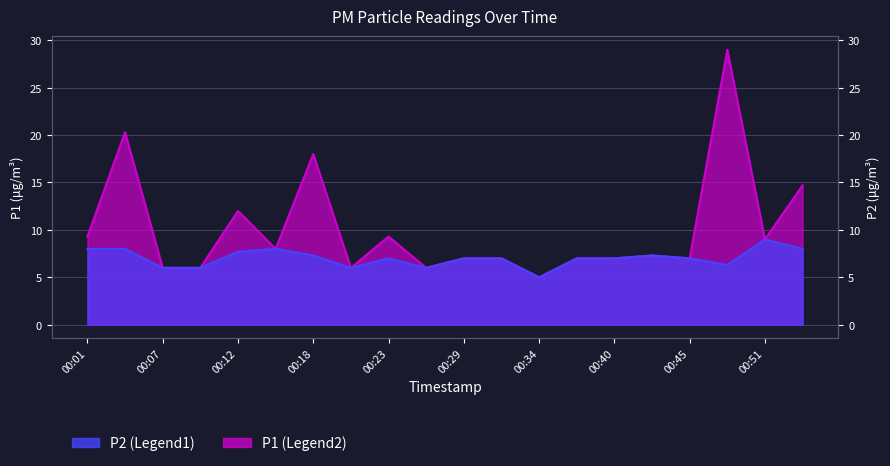

What is the maximum value shown in the chart?

29.0